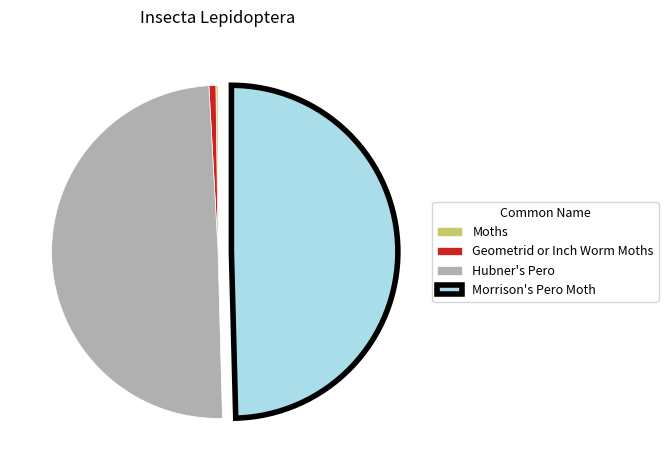

Does any single category account for the majority?

No